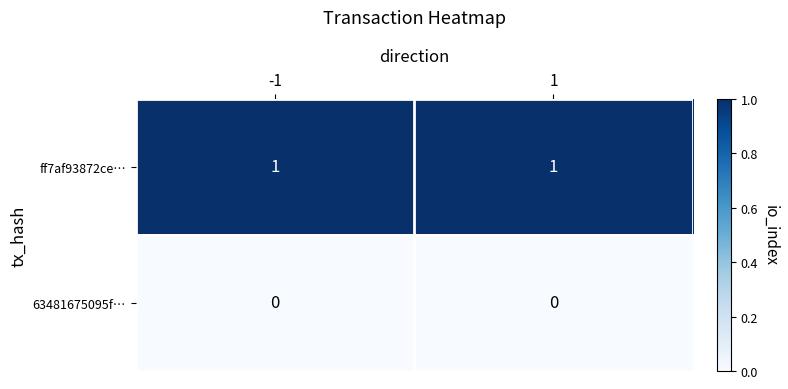

List the series in order of their overall mean, lowest first.

63481675095f…, ff7af93872ce…